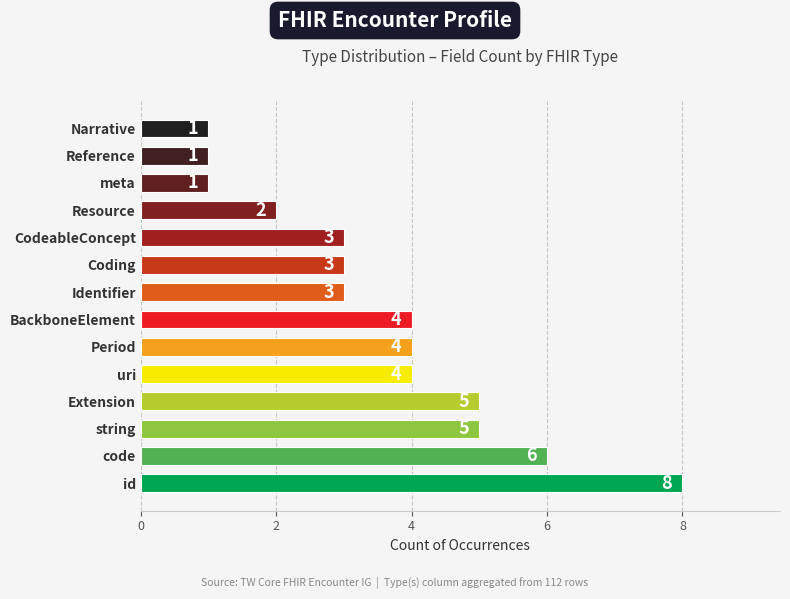

True or false: the data shows 4 at CodeableConcept.

False